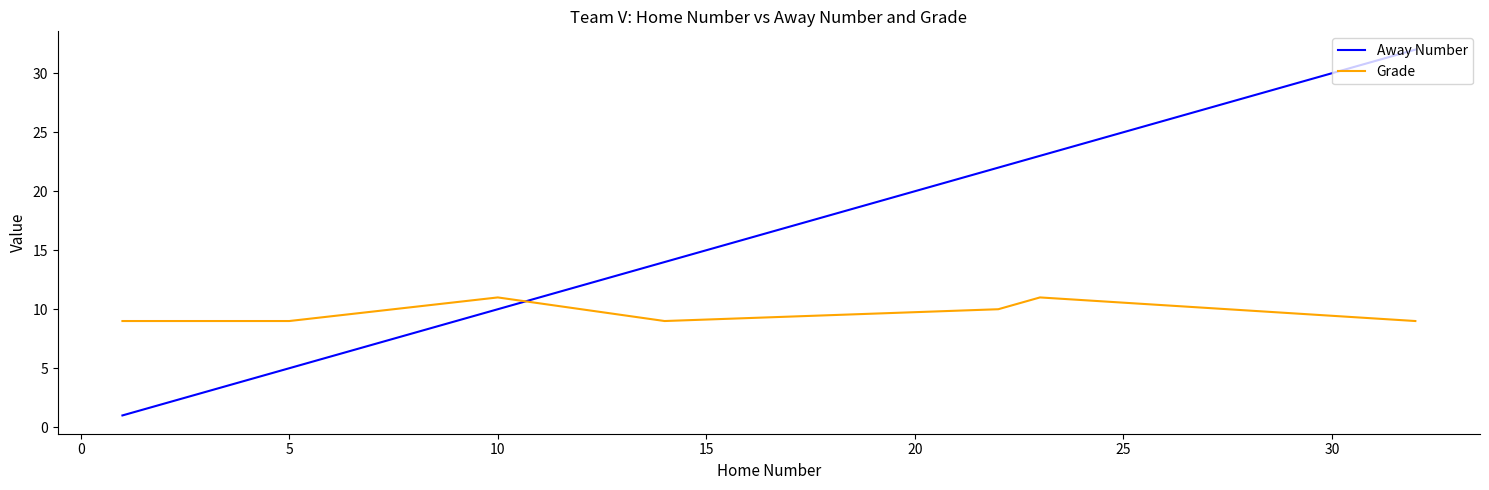

Which series has the largest total across all categories?

Away Number